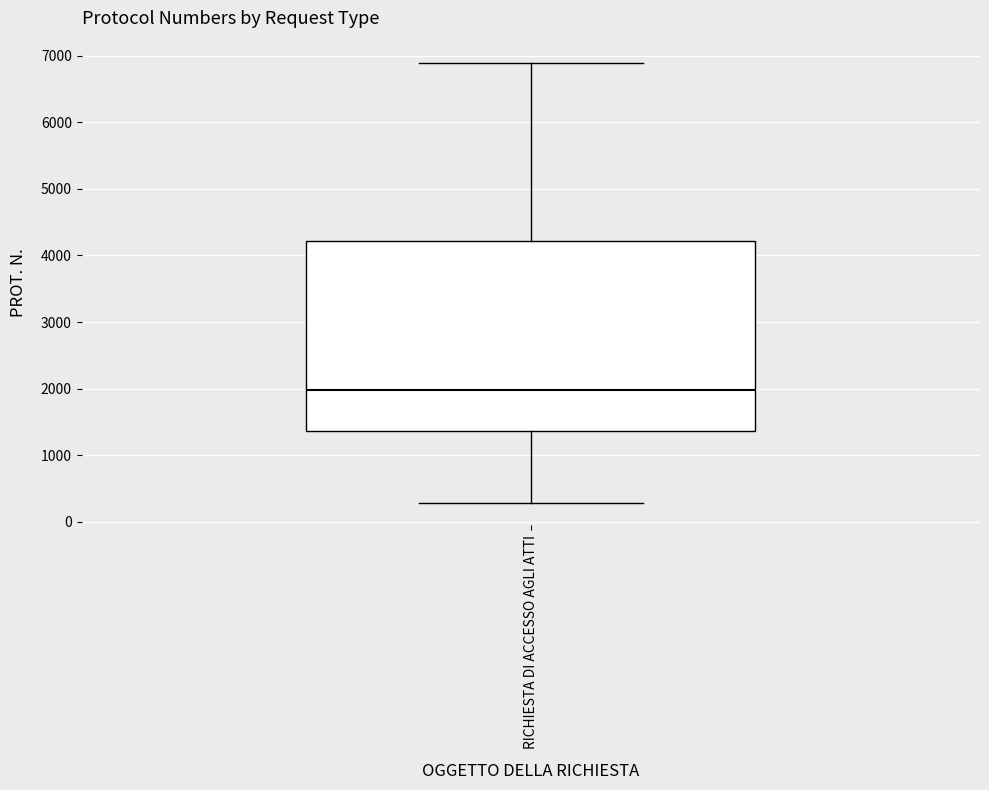

Read this box plot against the y-axis: the position of the median line, the range covered by the box, and the ends of both whiskers. The values are not printed on the chart, so give them approximately, as read against the axis.

median 2000, box 1400 to 4200, whiskers 300 to 6900